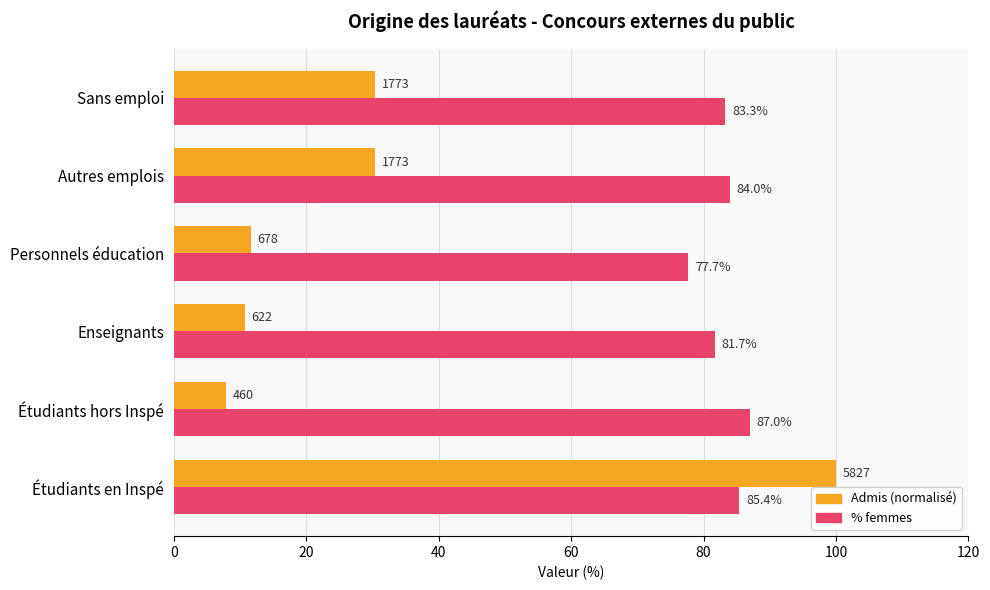

At which category is the sum across all series the highest?

Étudiants en Inspé